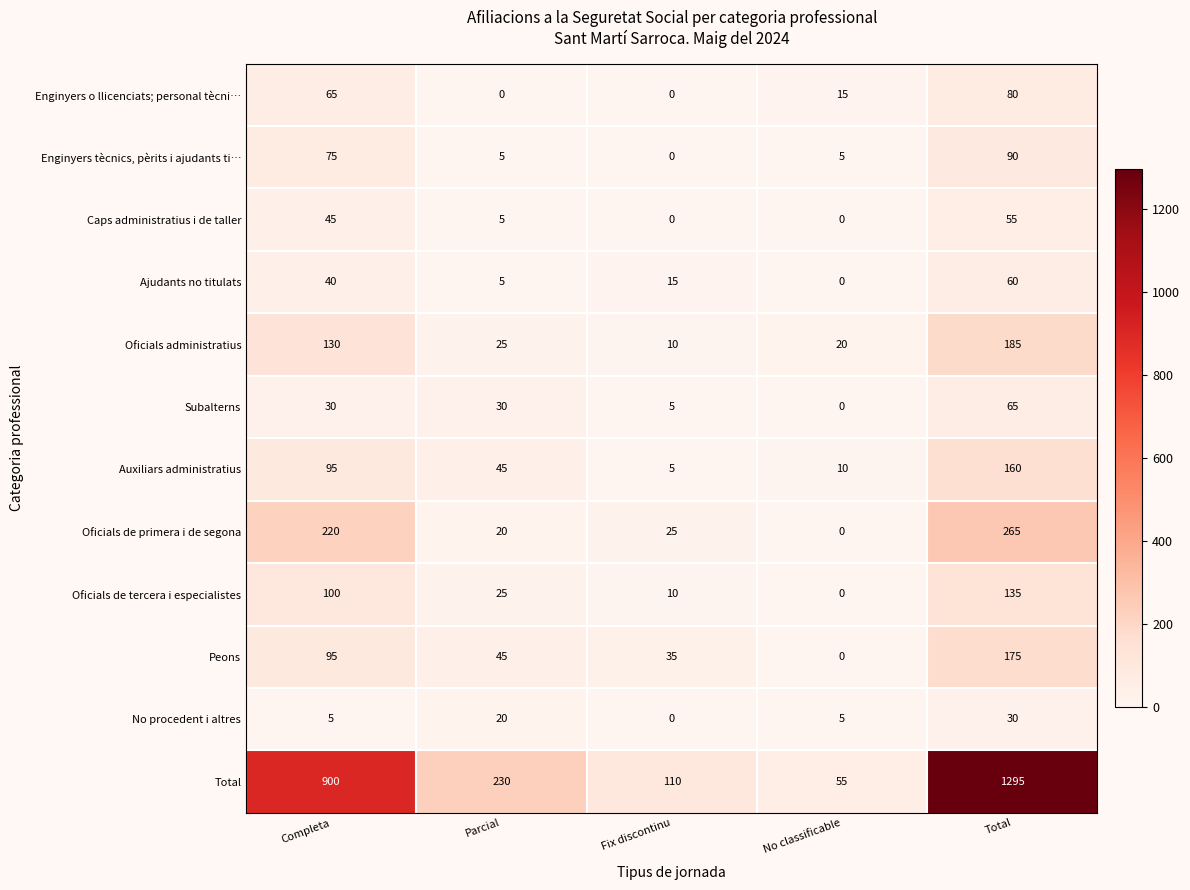

Which series has the widest spread of values?

Total